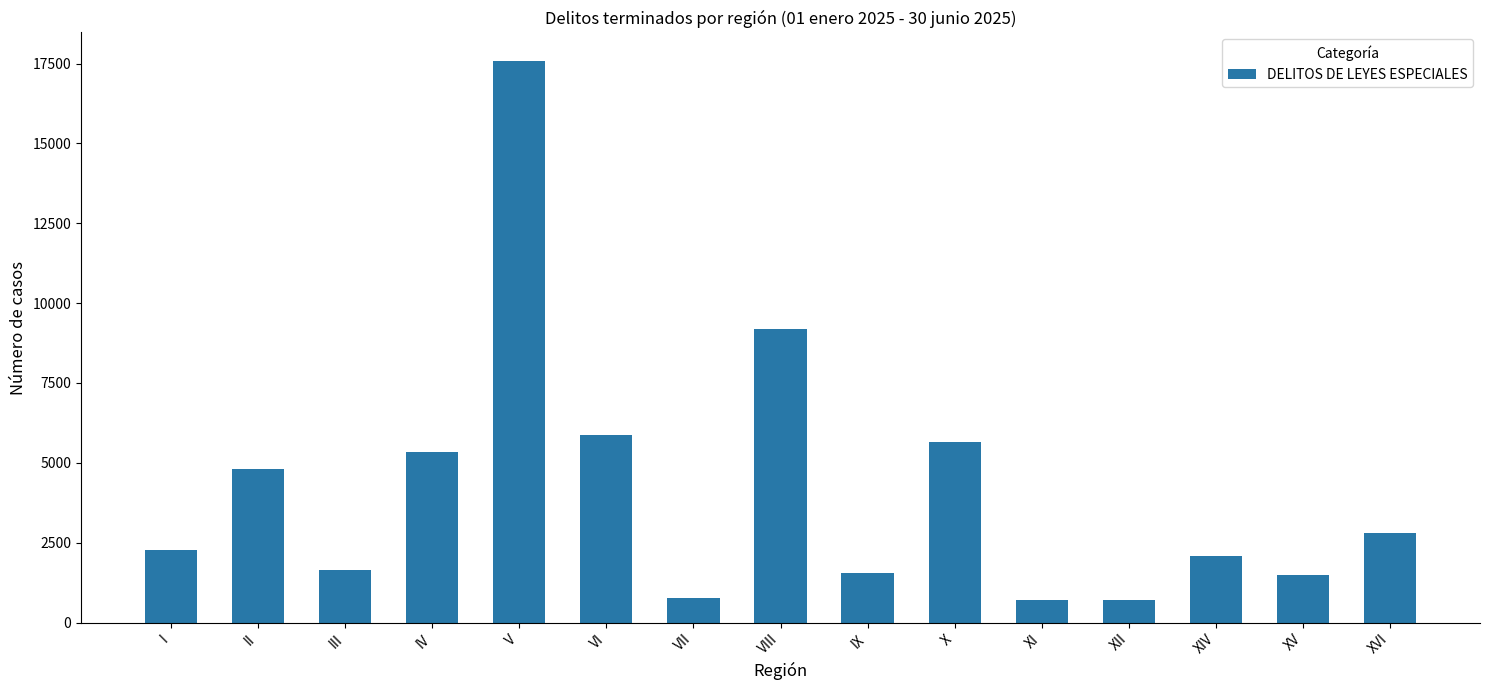

What is the change in value from X to XV?

-4180